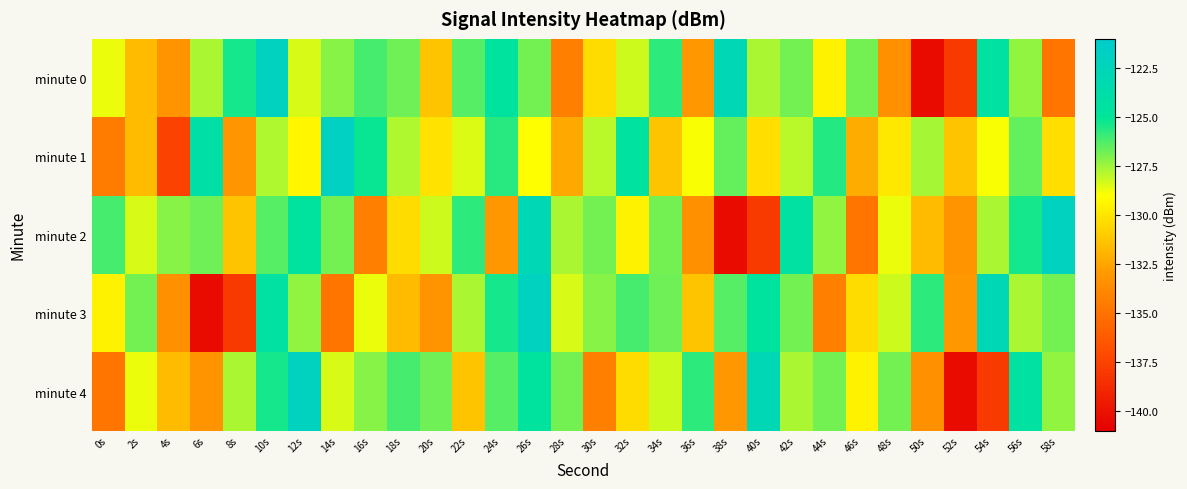

How many distinct data groups are displayed?

5